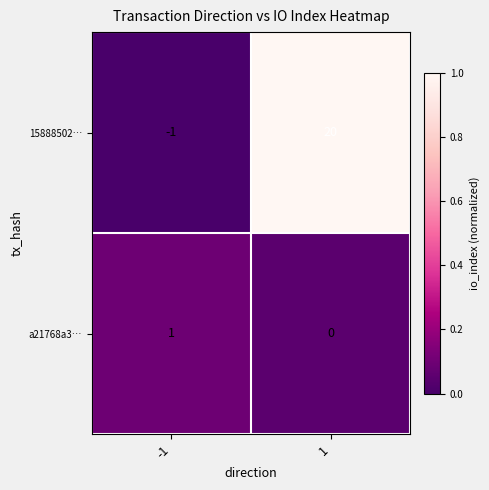

List the series in order of their peak value, highest first.

15888502…, a21768a3…